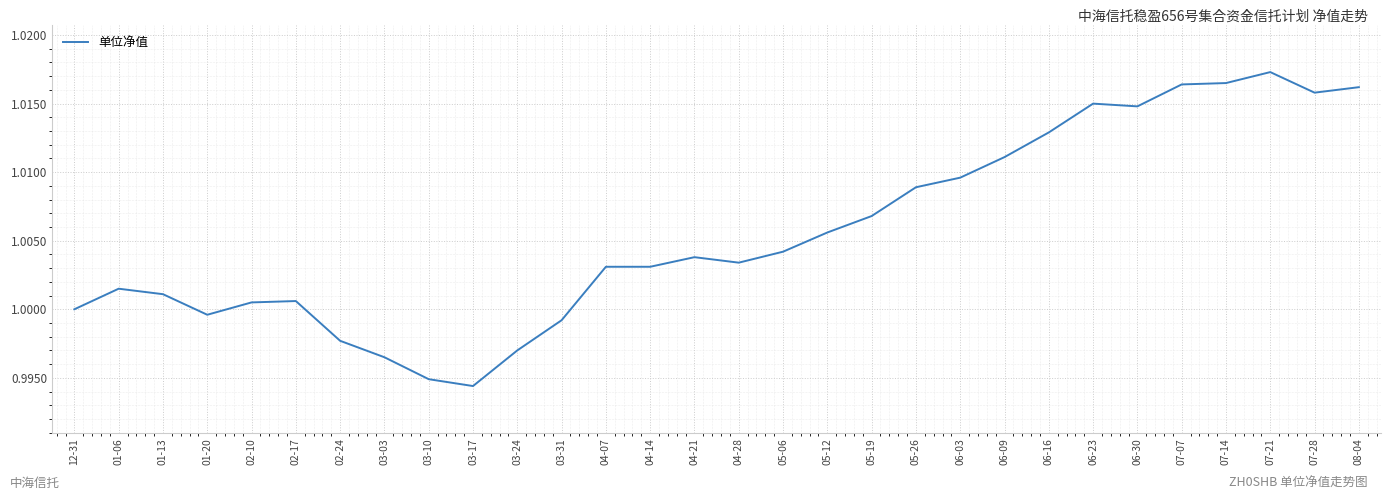

What position from the left is 05-06?

17